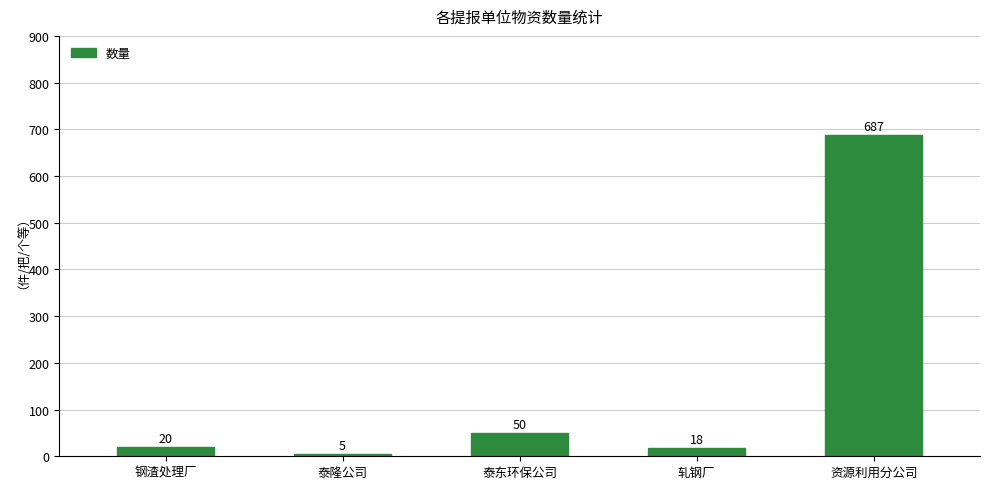

Rank the categories by value from highest to lowest.

资源利用分公司, 泰东环保公司, 钢渣处理厂, 轧钢厂, 泰隆公司